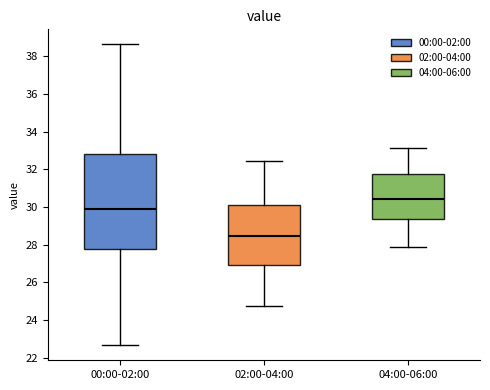

Which box is the tallest, from its lower edge to its upper edge?

00:00-02:00